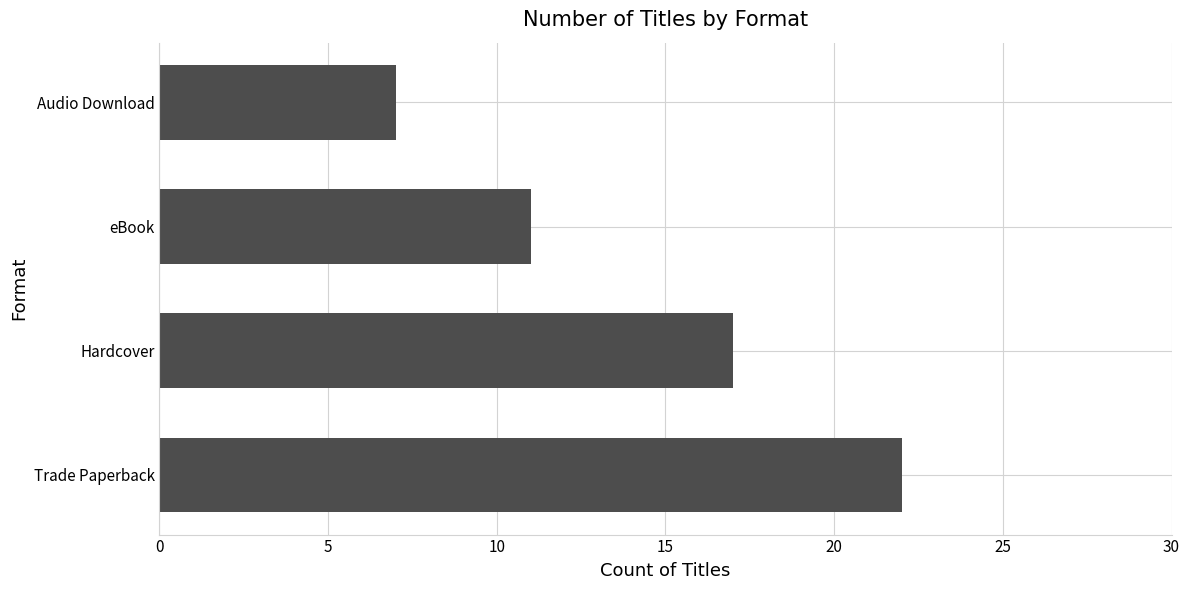

Read the value at eBook, to the nearest 5.

10